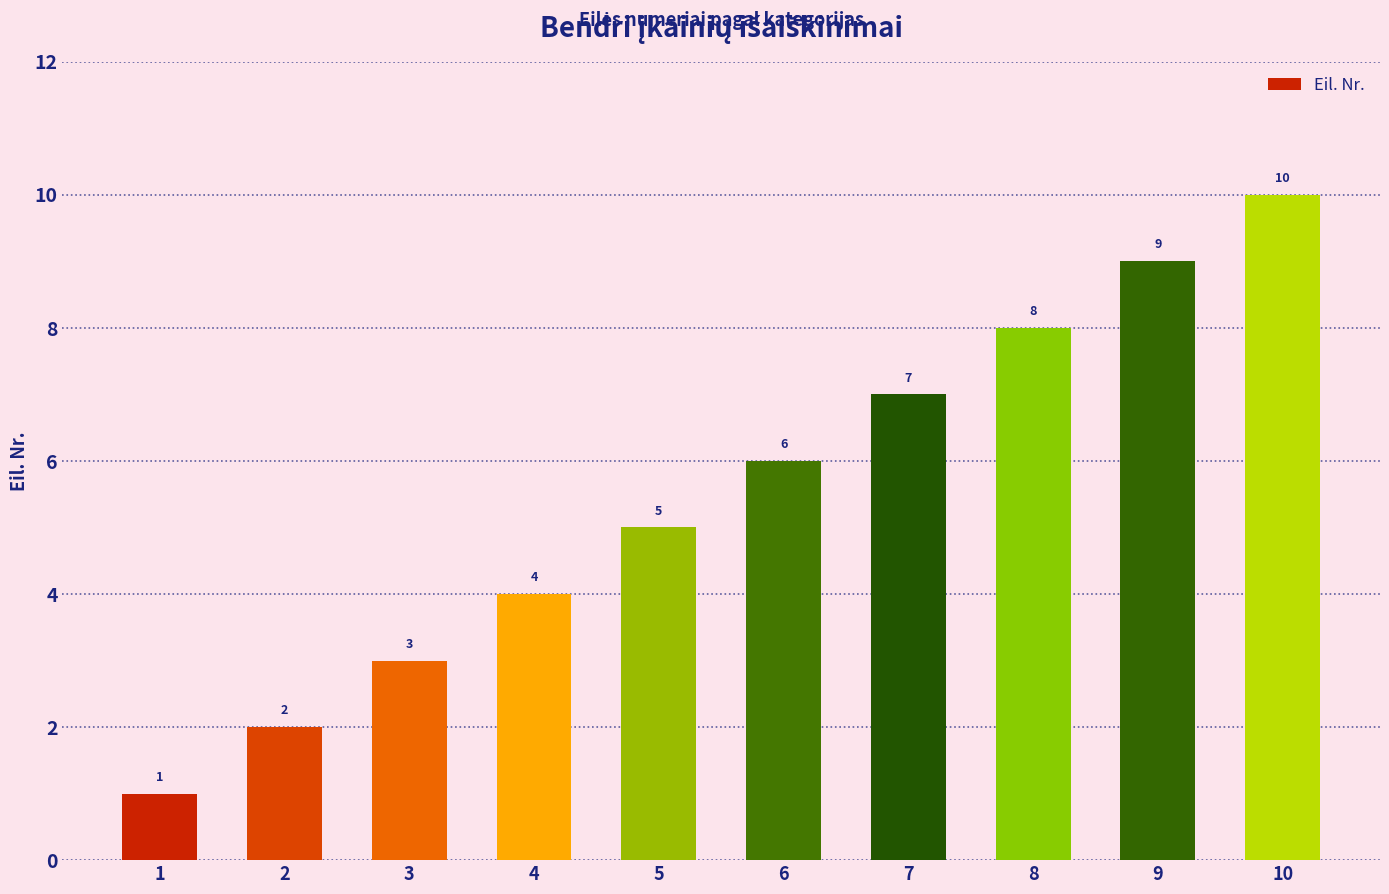

What is the difference between the second highest and minimum values?

8